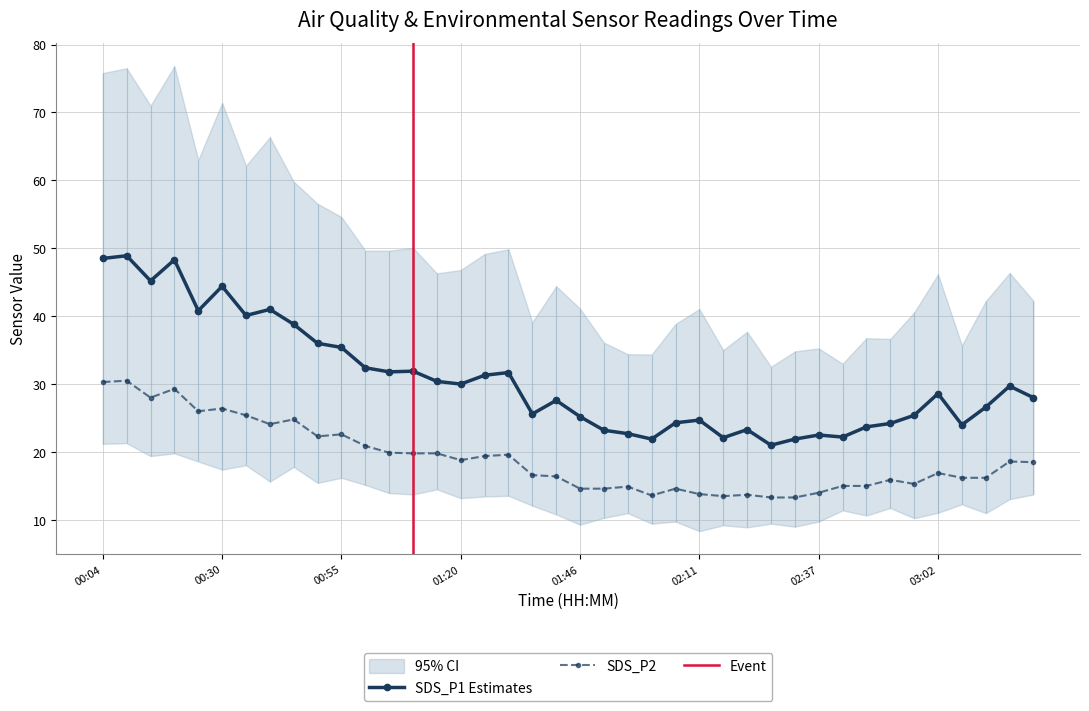

How many lines are shown in the chart?

2